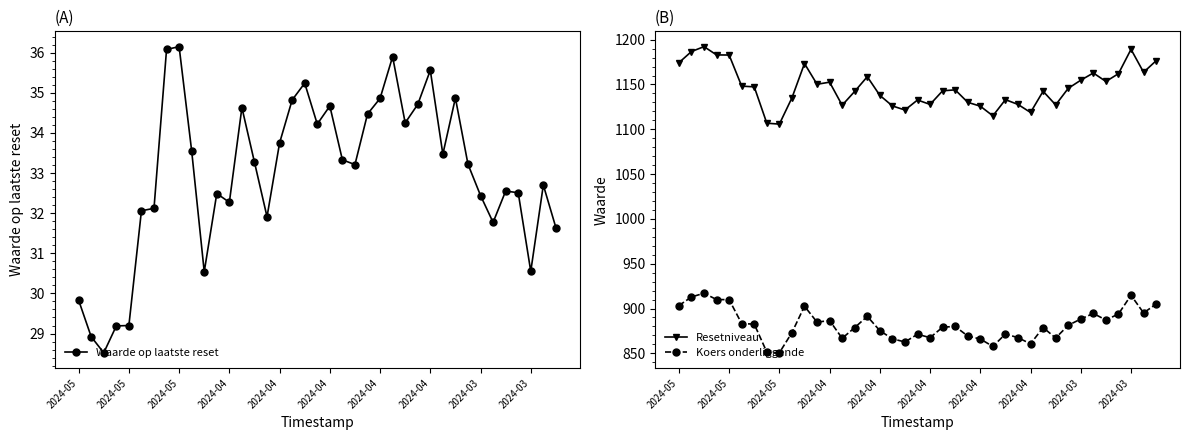

What is the difference between the maximum and minimum values in the Koers onderliggende series?

66.5